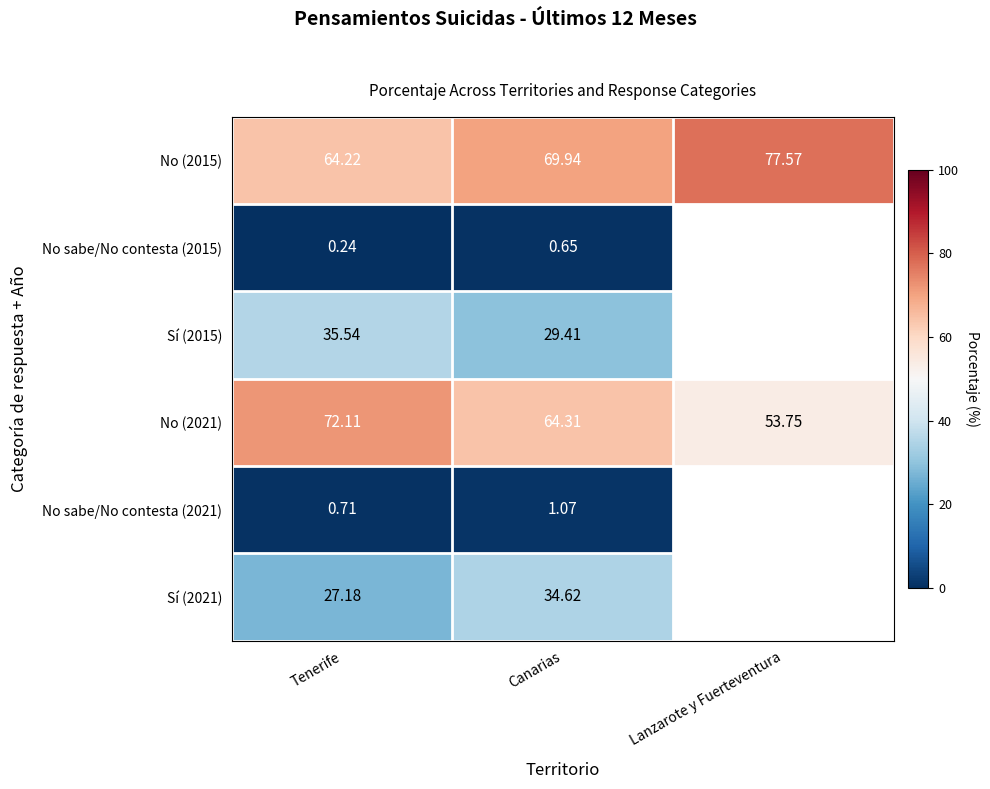

Rank the categories by No (2021) value from highest to lowest.

Tenerife, Canarias, Lanzarote y Fuerteventura